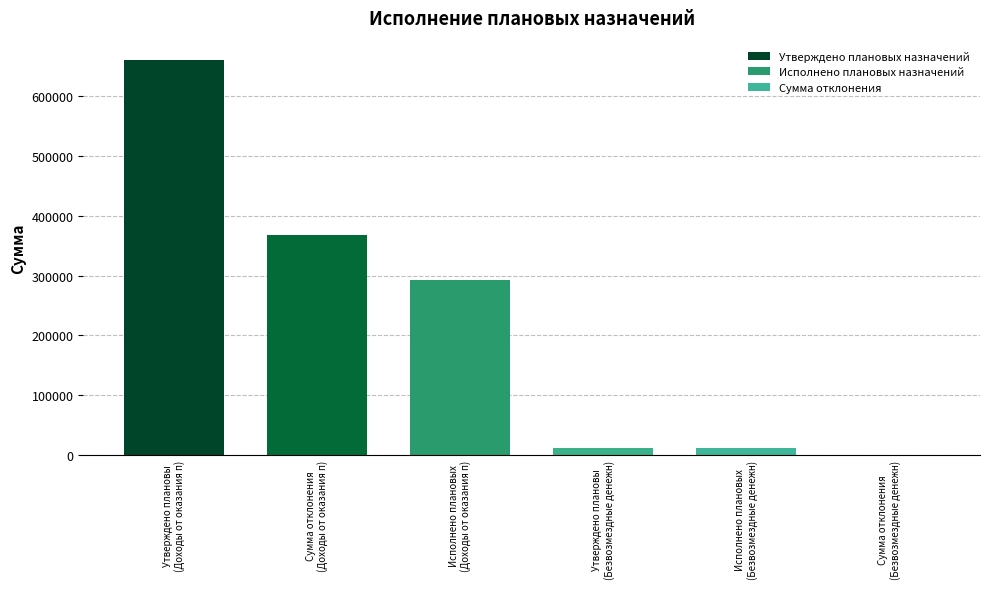

What is the ratio of the value at Утверждено плановы
(Доходы от оказания п) to the value at Сумма отклонения
(Доходы от оказания п)?

1.8